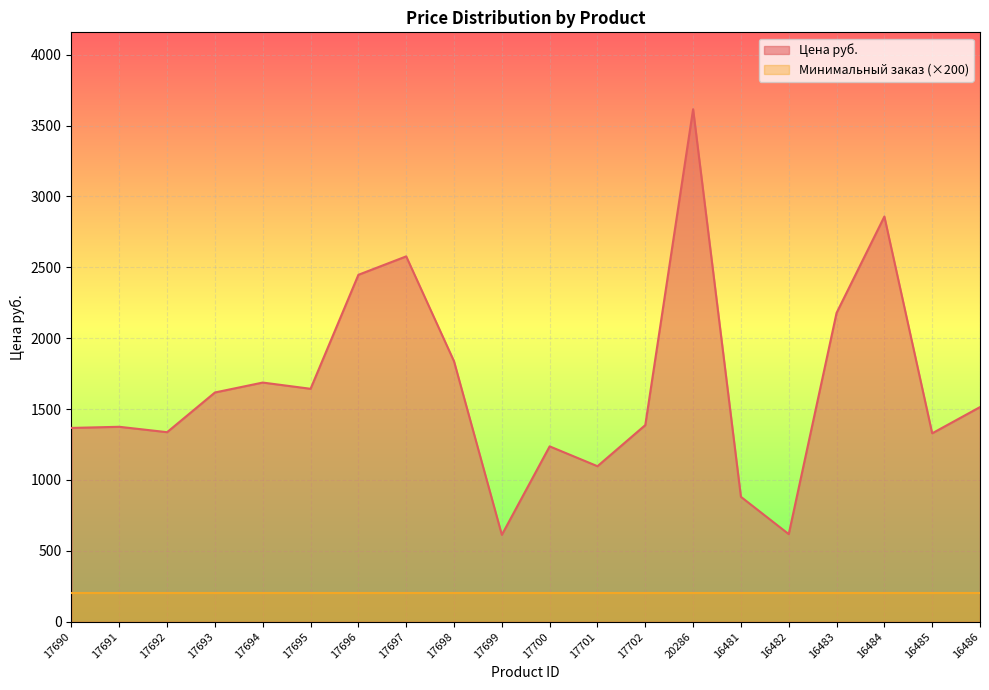

List the labels in order of value, smallest first.

17699, 16482, 16481, 17701, 17700, 16485, 17692, 17690, 17691, 17702, 16486, 17693, 17695, 17694, 17698, 16483, 17696, 17697, 16484, 20286